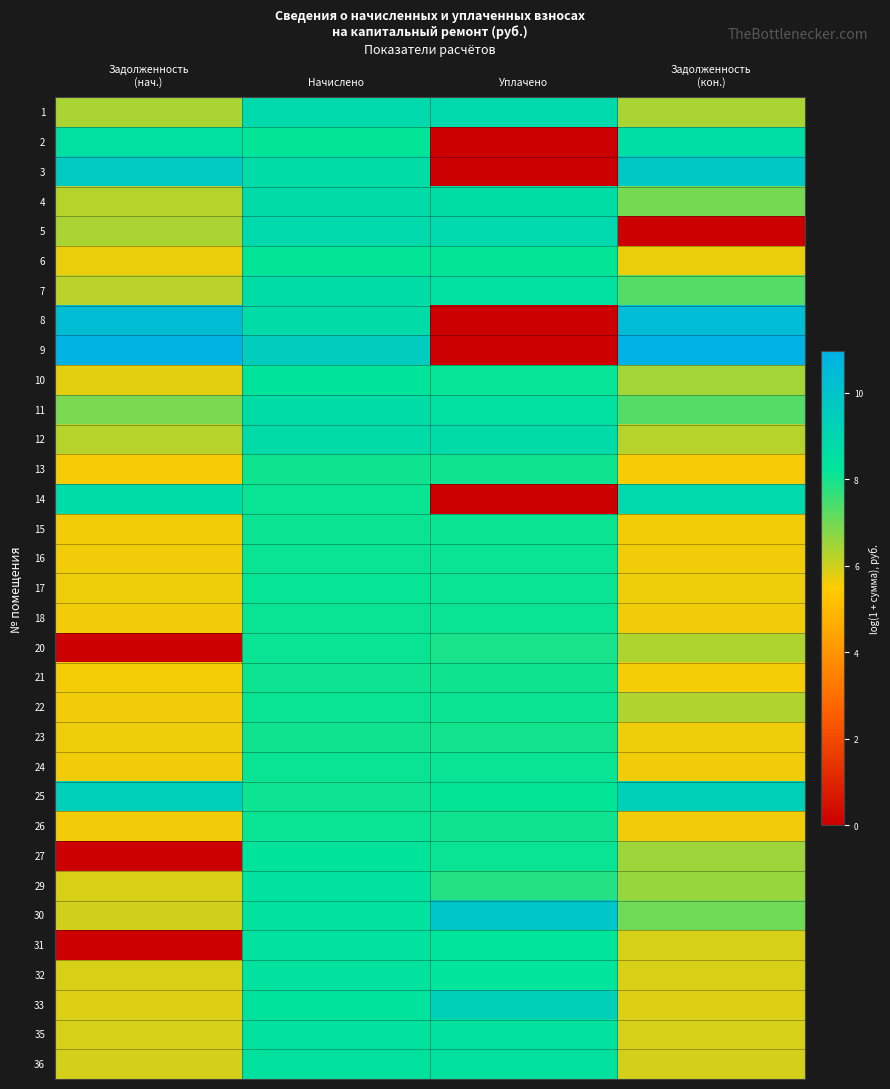

Reading left to right, transcribe all the data shown in this chart.

1: Задолженность
(нач.)=6.4	Начислено=8.9	Уплачено=8.9	Задолженность
(кон.)=6.4
2: Задолженность
(нач.)=8.5	Начислено=8.2	Уплачено=0.0	Задолженность
(кон.)=8.7
3: Задолженность
(нач.)=9.7	Начислено=8.7	Уплачено=0.0	Задолженность
(кон.)=9.8
4: Задолженность
(нач.)=6.3	Начислено=8.7	Уплачено=8.6	Задолженность
(кон.)=6.9
5: Задолженность
(нач.)=6.4	Начислено=8.9	Уплачено=8.9	Задолженность
(кон.)=0.0
6: Задолженность
(нач.)=5.7	Начислено=8.2	Уплачено=8.2	Задолженность
(кон.)=5.7
7: Задолженность
(нач.)=6.2	Начислено=8.7	Уплачено=8.5	Задолженность
(кон.)=7.3
8: Задолженность
(нач.)=10.3	Начислено=8.7	Уплачено=0.0	Задолженность
(кон.)=10.4
9: Задолженность
(нач.)=10.9	Начислено=9.5	Уплачено=0.0	Задолженность
(кон.)=11.0
10: Задолженность
(нач.)=5.8	Начислено=8.2	Уплачено=8.1	Задолженность
(кон.)=6.4
11: Задолженность
(нач.)=6.9	Начислено=8.7	Уплачено=8.5	Задолженность
(кон.)=7.3
12: Задолженность
(нач.)=6.3	Начислено=8.7	Уплачено=8.7	Задолженность
(кон.)=6.3
13: Задолженность
(нач.)=5.6	Начислено=8.1	Уплачено=8.0	Задолженность
(кон.)=5.6
14: Задолженность
(нач.)=8.7	Начислено=8.1	Уплачено=0.0	Задолженность
(кон.)=8.9
15: Задолженность
(нач.)=5.6	Начислено=8.1	Уплачено=8.1	Задолженность
(кон.)=5.6
16: Задолженность
(нач.)=5.6	Начислено=8.1	Уплачено=8.1	Задолженность
(кон.)=5.6
17: Задолженность
(нач.)=5.7	Начислено=8.1	Уплачено=8.1	Задолженность
(кон.)=5.7
18: Задолженность
(нач.)=5.6	Начислено=8.1	Уплачено=8.1	Задолженность
(кон.)=5.6
20: Задолженность
(нач.)=0.0	Начислено=8.1	Уплачено=7.9	Задолженность
(кон.)=6.3
21: Задолженность
(нач.)=5.6	Начислено=8.1	Уплачено=8.1	Задолженность
(кон.)=5.6
22: Задолженность
(нач.)=5.6	Начислено=8.1	Уплачено=8.1	Задолженность
(кон.)=6.3
23: Задолженность
(нач.)=5.7	Начислено=8.0	Уплачено=8.0	Задолженность
(кон.)=5.7
24: Задолженность
(нач.)=5.6	Начислено=8.1	Уплачено=8.1	Задолженность
(кон.)=5.6
25: Задолженность
(нач.)=9.4	Начислено=8.1	Уплачено=8.2	Задолженность
(кон.)=9.3
26: Задолженность
(нач.)=5.6	Начислено=8.1	Уплачено=8.0	Задолженность
(кон.)=5.6
27: Задолженность
(нач.)=0.0	Начислено=8.3	Уплачено=8.1	Задолженность
(кон.)=6.5
29: Задолженность
(нач.)=5.9	Начислено=8.4	Уплачено=7.8	Задолженность
(кон.)=6.6
30: Задолженность
(нач.)=6.0	Начислено=8.4	Уплачено=9.9	Задолженность
(кон.)=7.0
31: Задолженность
(нач.)=0.0	Начислено=8.4	Уплачено=8.2	Задолженность
(кон.)=5.9
32: Задолженность
(нач.)=5.9	Начислено=8.4	Уплачено=8.3	Задолженность
(кон.)=5.9
33: Задолженность
(нач.)=5.9	Начислено=8.3	Уплачено=9.3	Задолженность
(кон.)=5.9
35: Задолженность
(нач.)=5.9	Начислено=8.4	Уплачено=8.4	Задолженность
(кон.)=5.9
36: Задолженность
(нач.)=5.9	Начислено=8.4	Уплачено=8.4	Задолженность
(кон.)=5.9